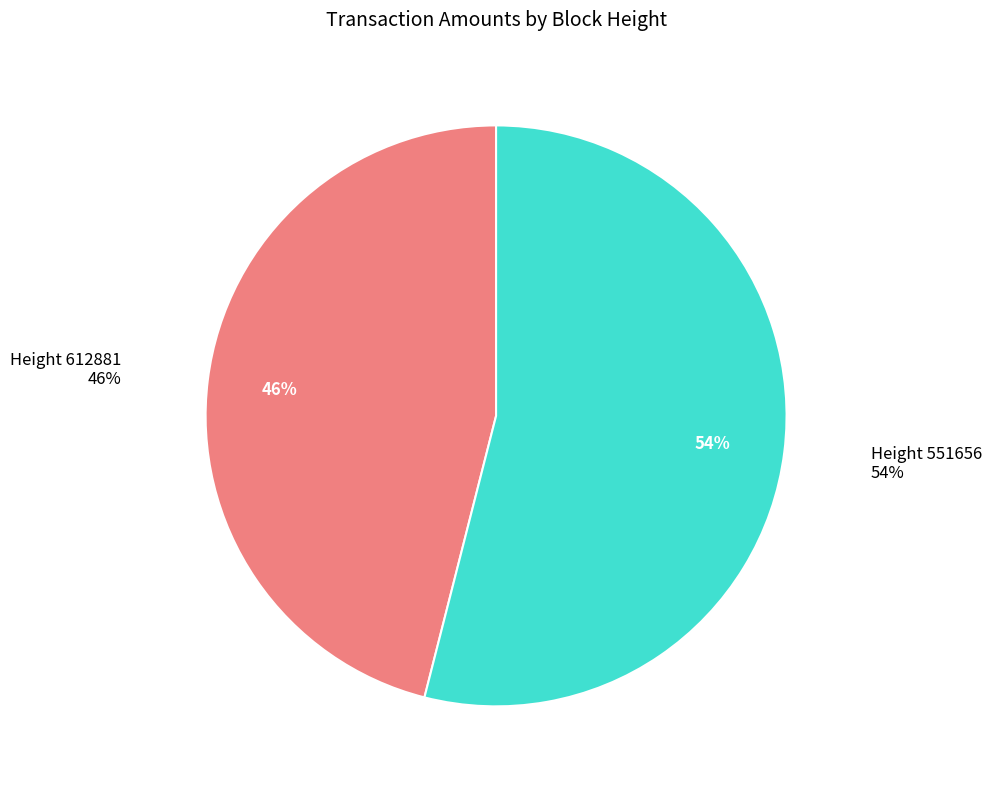

To the nearest percent, what percentage of the pie is 551656?

54%